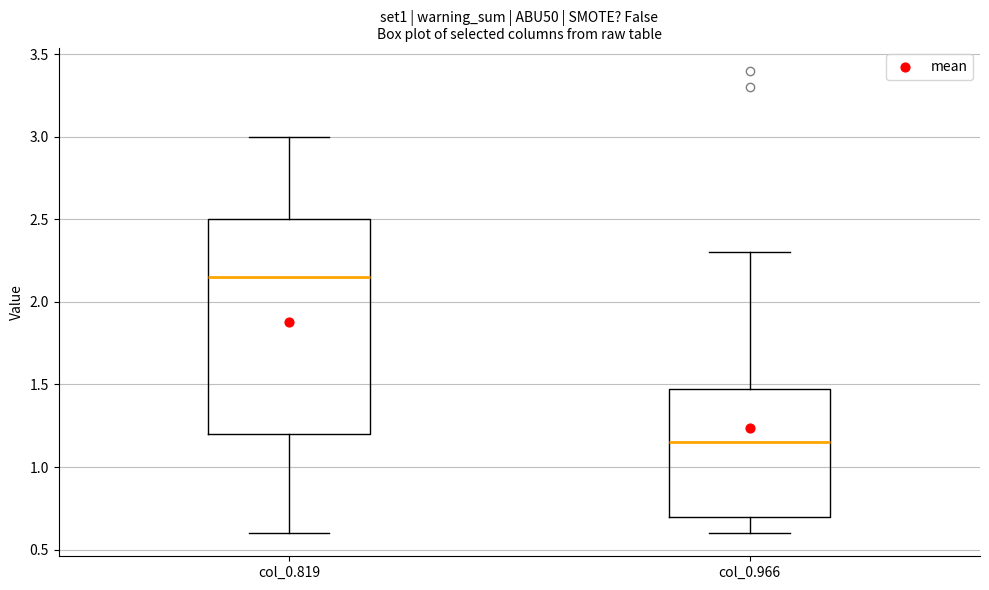

Which box has the highest median line?

col_0.819